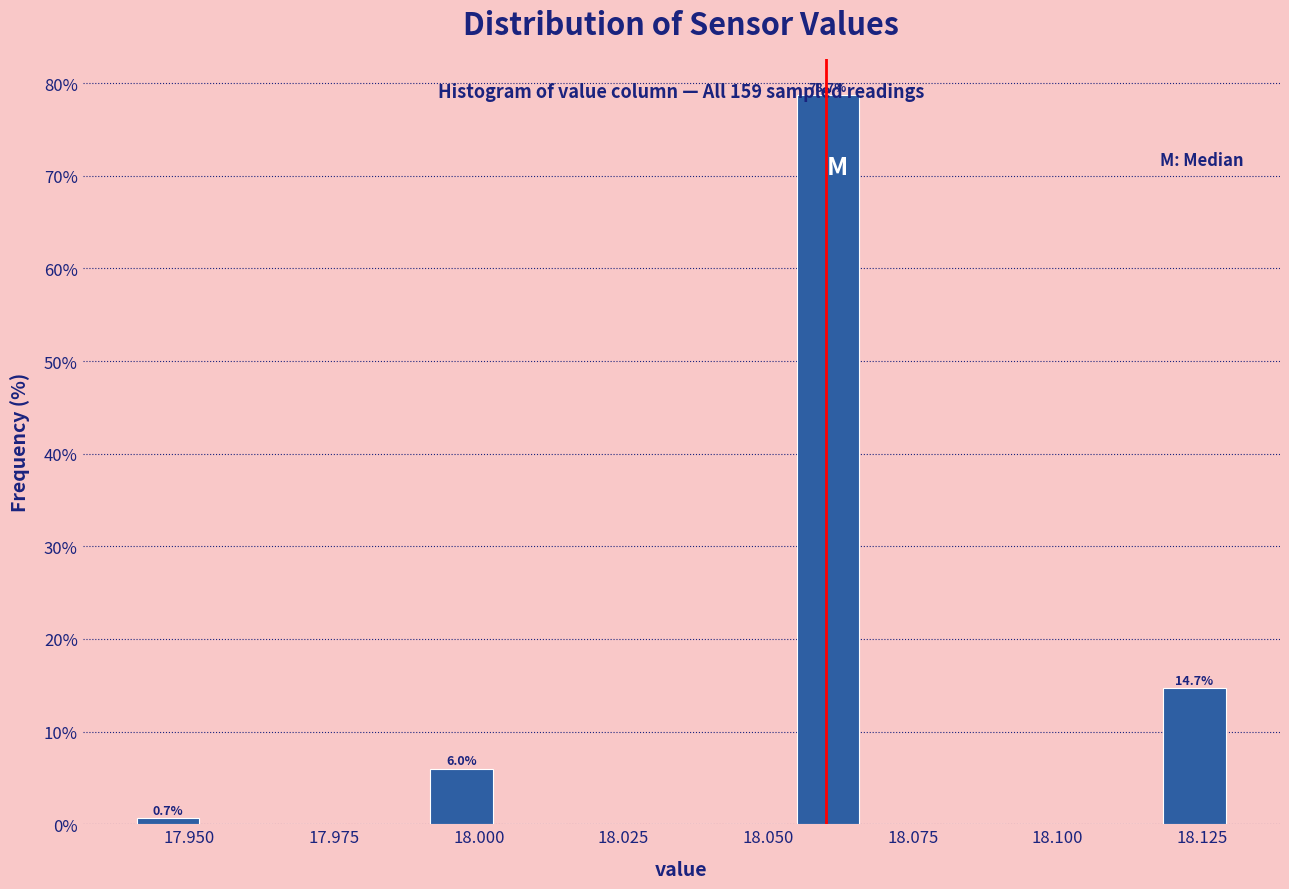

Read against the x-axis, roughly where is the centre of the tallest bar?

18.060